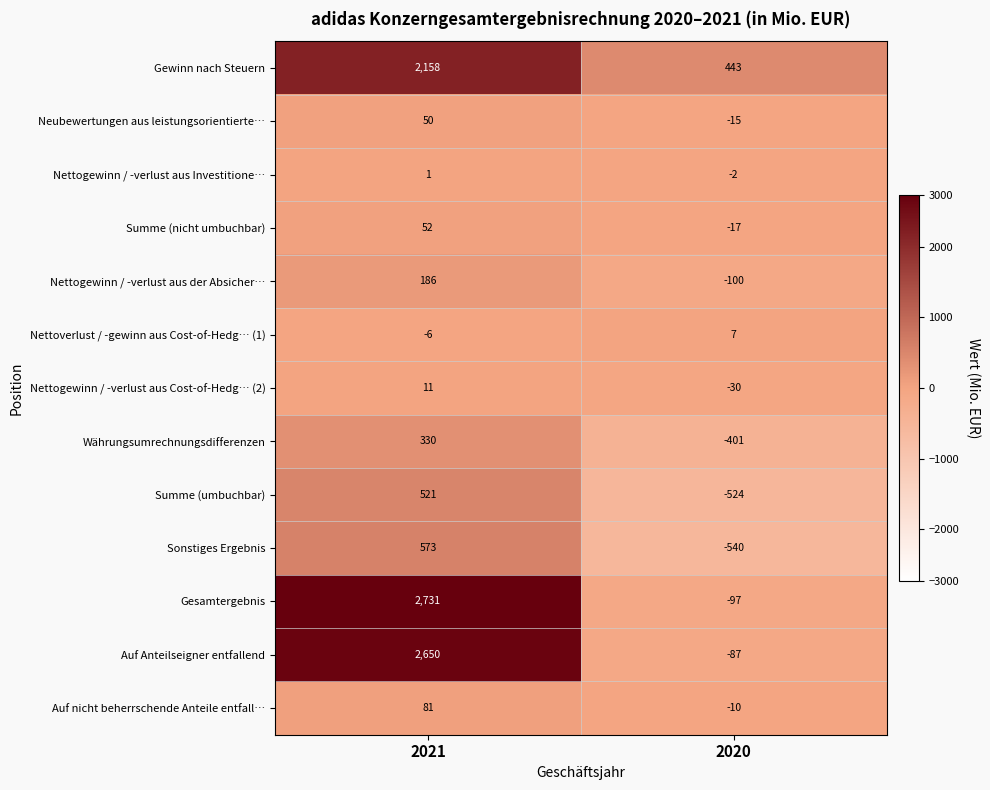

What is the difference between the maximum and minimum values in the Nettogewinn / -verlust aus der Absicher… series?

286